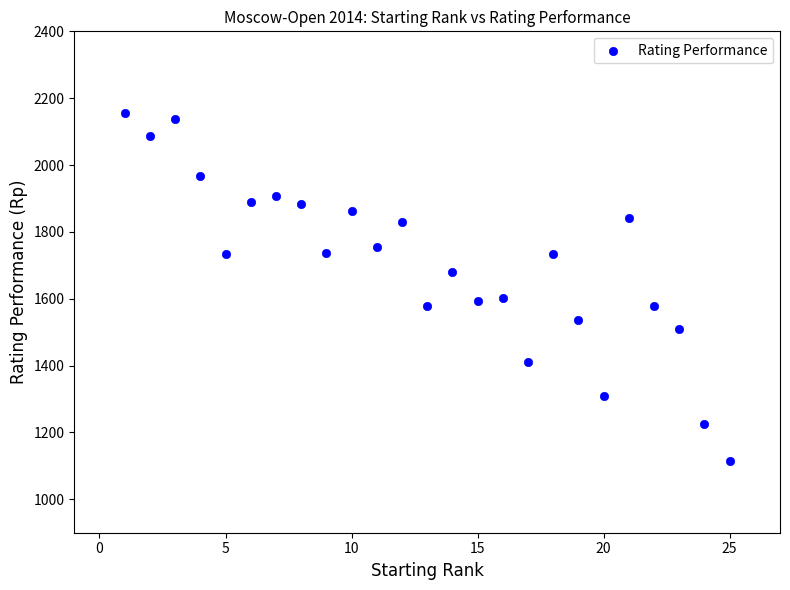

What is the range of Y values (max minus min)?

1040